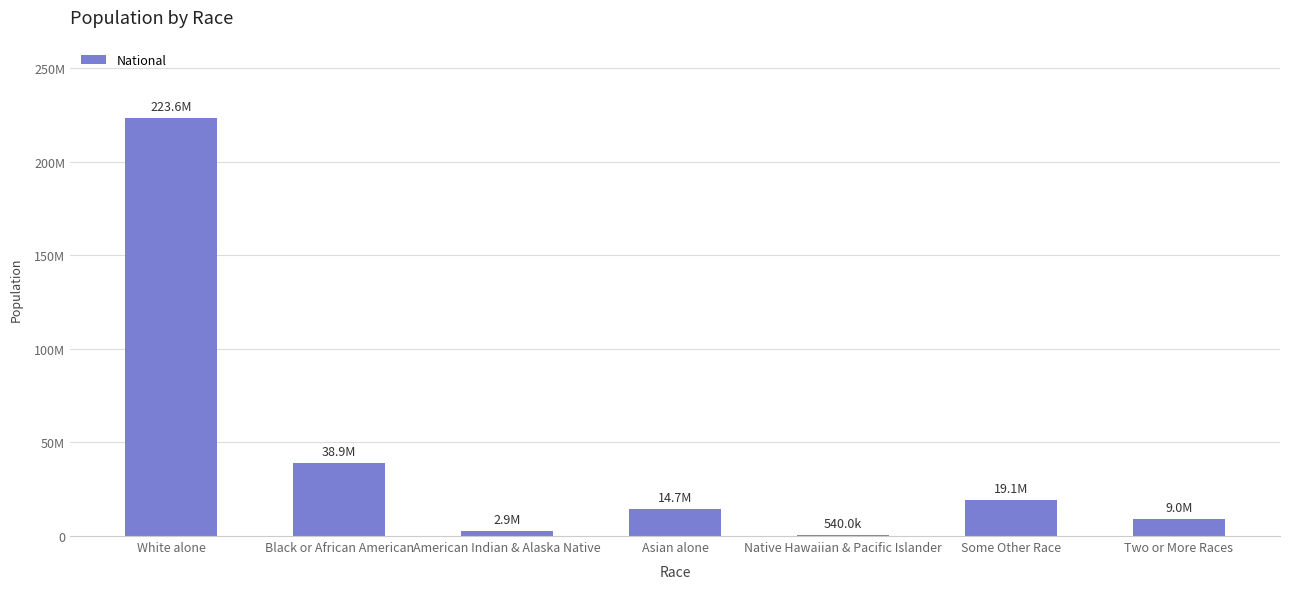

What is the label of the 1st bar from the left?

White alone